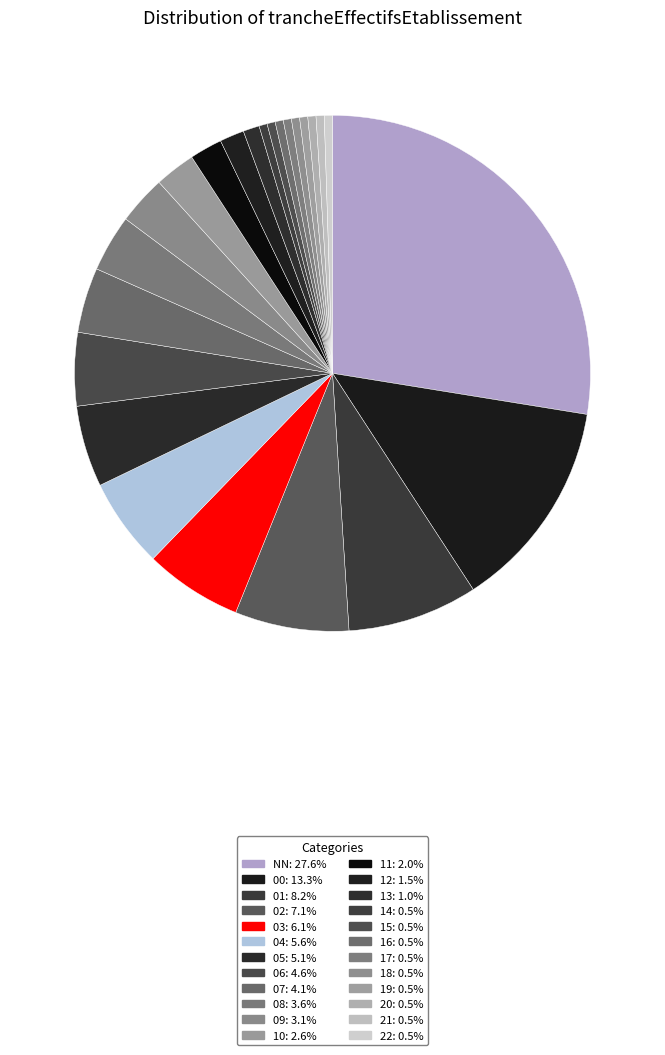

Is there any slice that represents more than half of the pie?

No